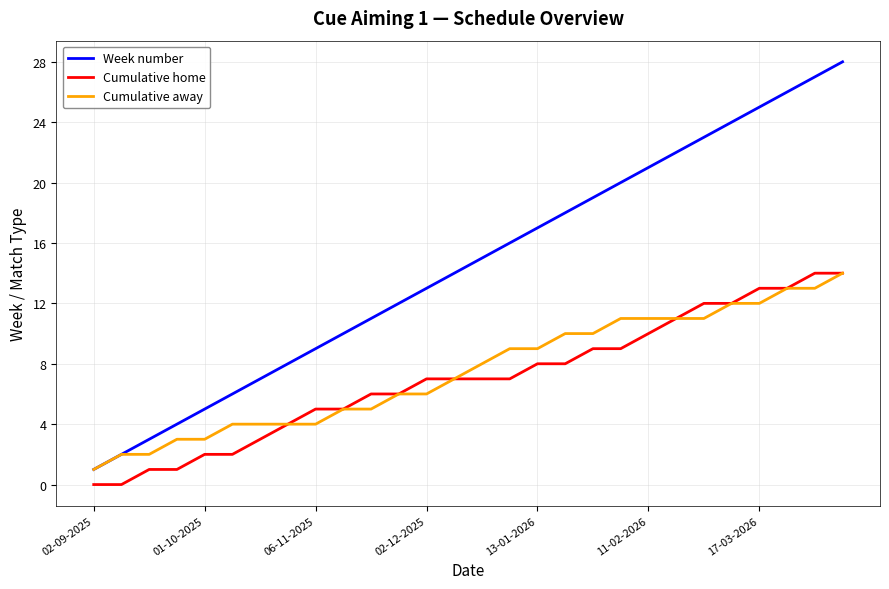

What is the highest value of the Cumulative home series?

14